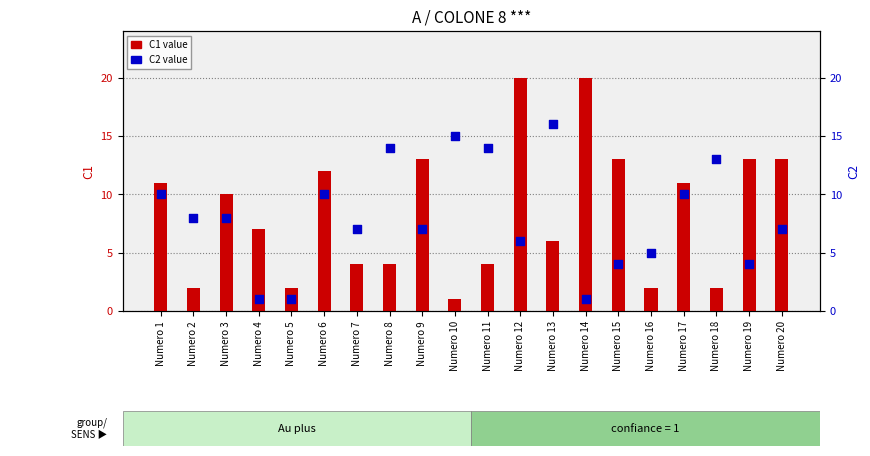

Which series reaches the minimum Y coordinate?

C1 value